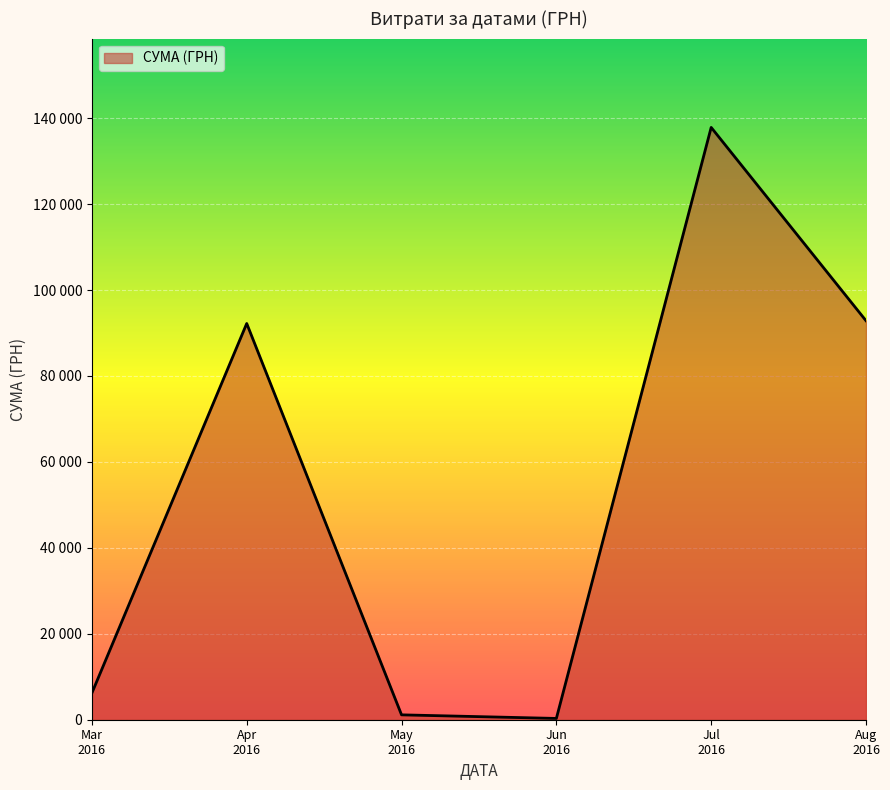

Does the chart display data point markers on the line(s)?

No